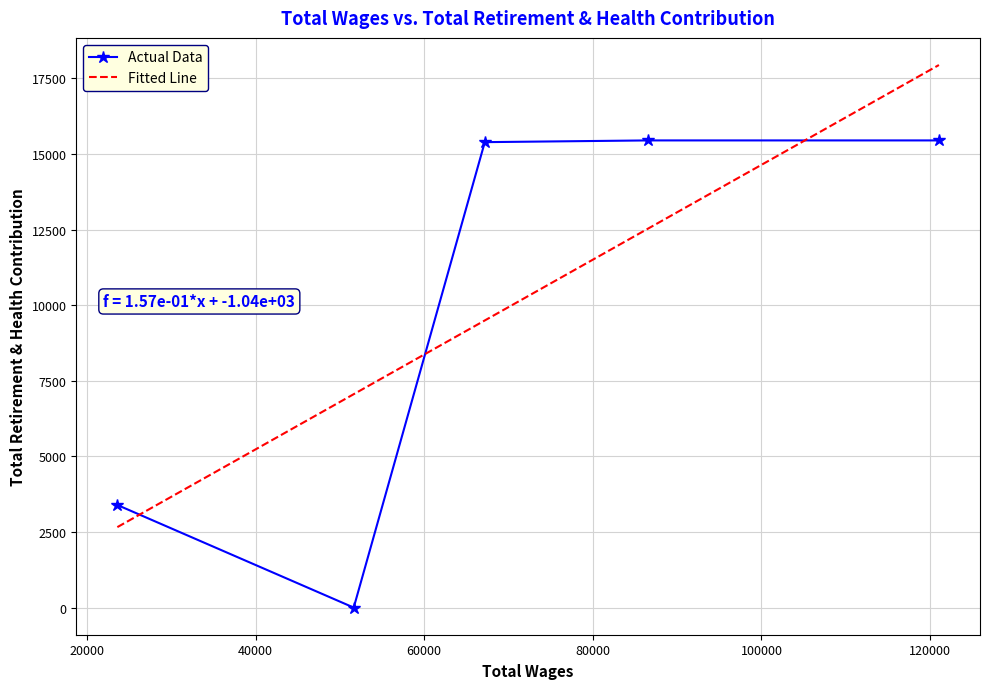

True or false: Actual Data and Fitted Line intersect in this chart.

True